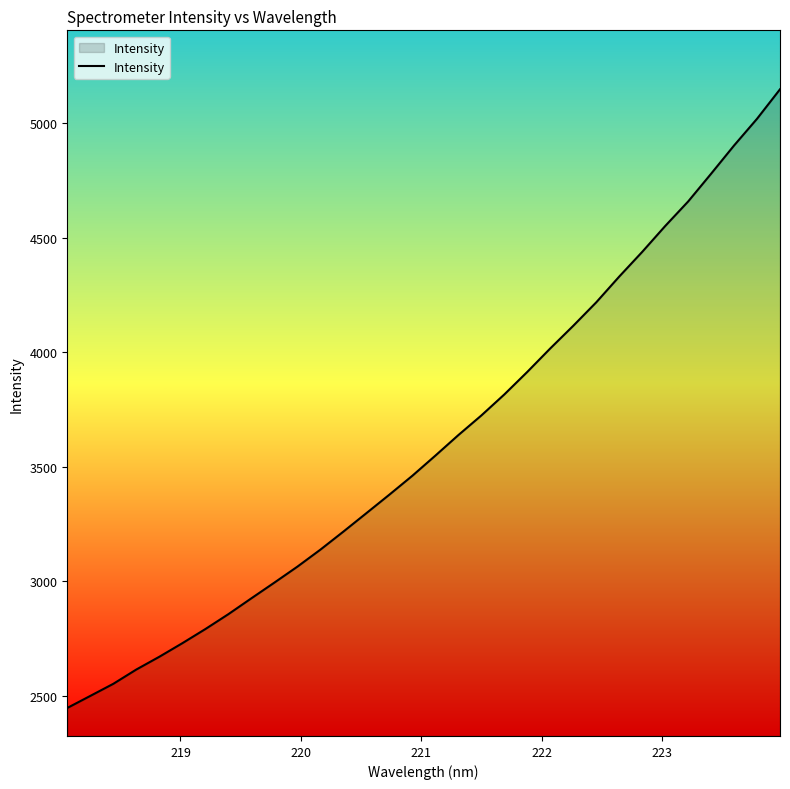

What is the minimum value shown in the chart?

2446.5